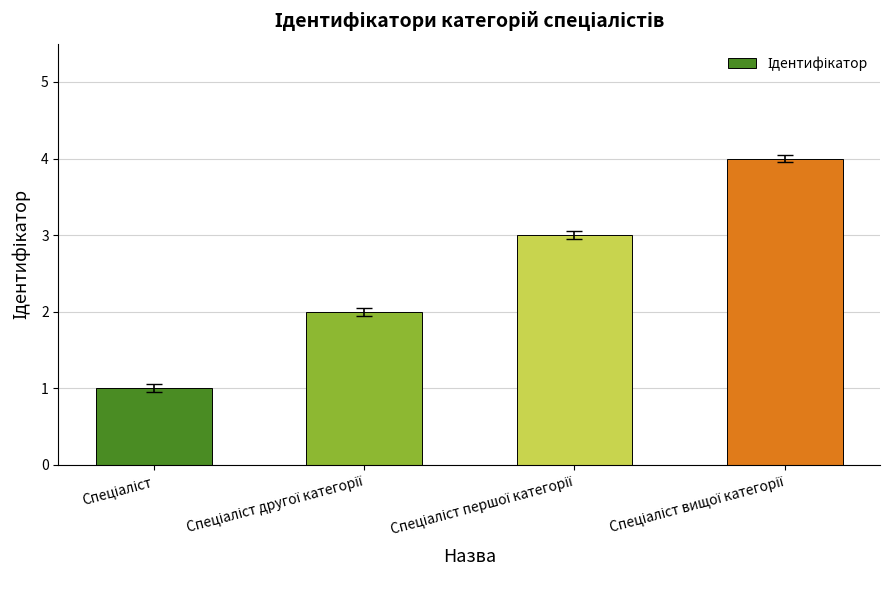

What is the maximum value shown in the chart?

4